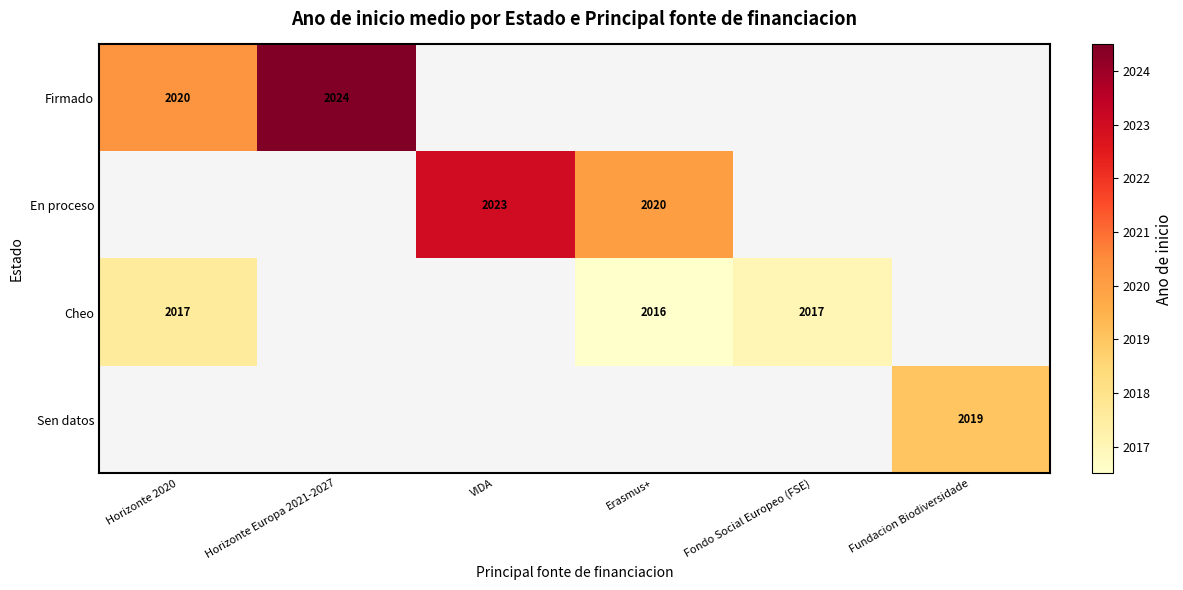

True or false: Sen datos has a value of 670.0 at Fundacion Biodiversidade.

False